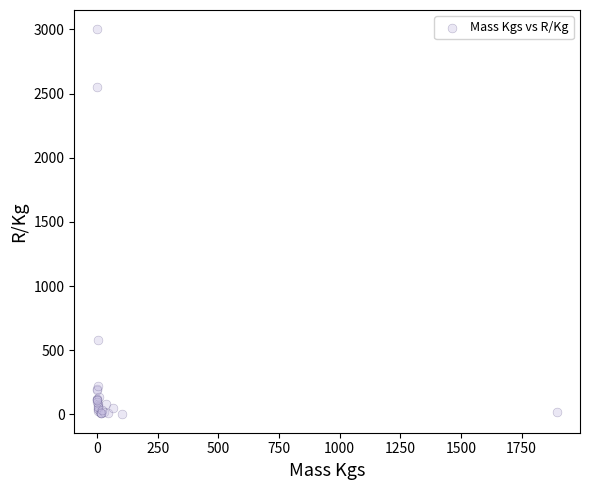

What Y value in the scatter plot is closest to 1504?

576.4